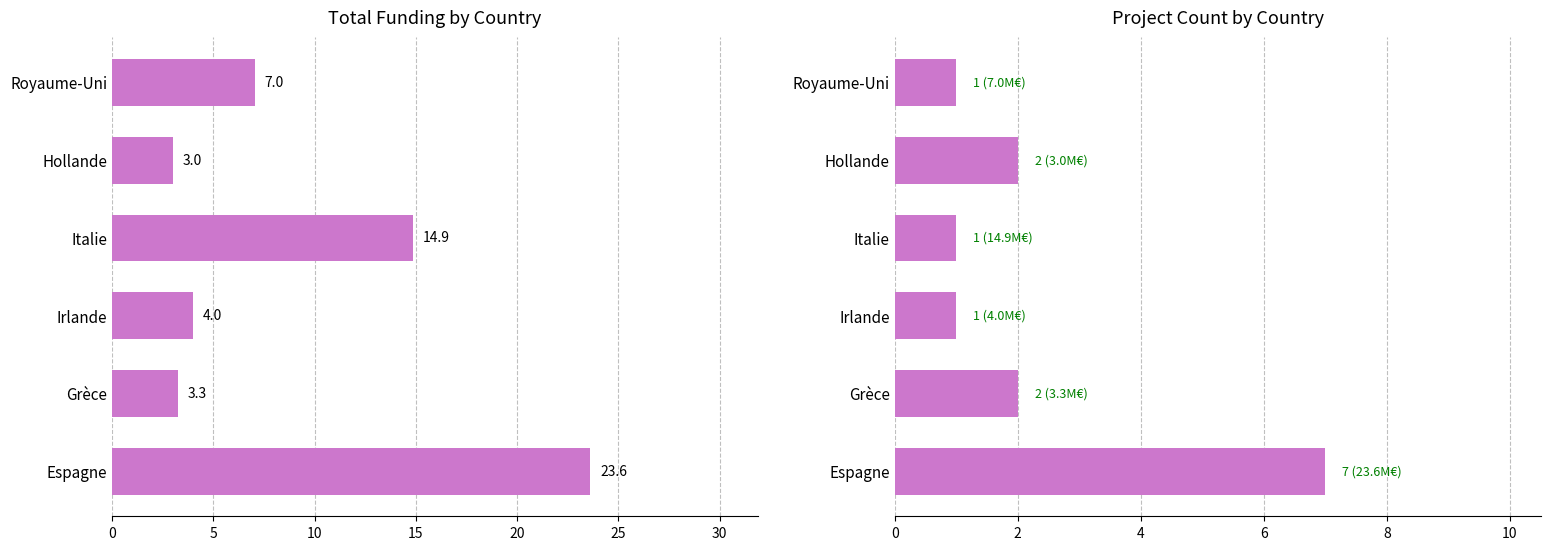

How many Nombre de projets values are between 1 and 2?

5